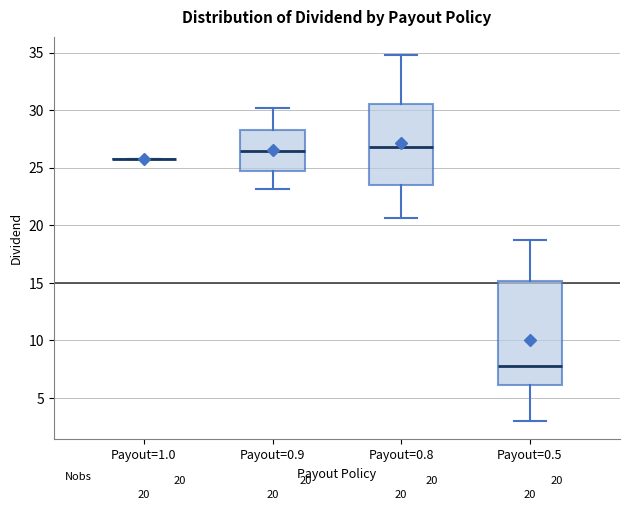

Which box is the tallest, from its lower edge to its upper edge?

Payout=0.5